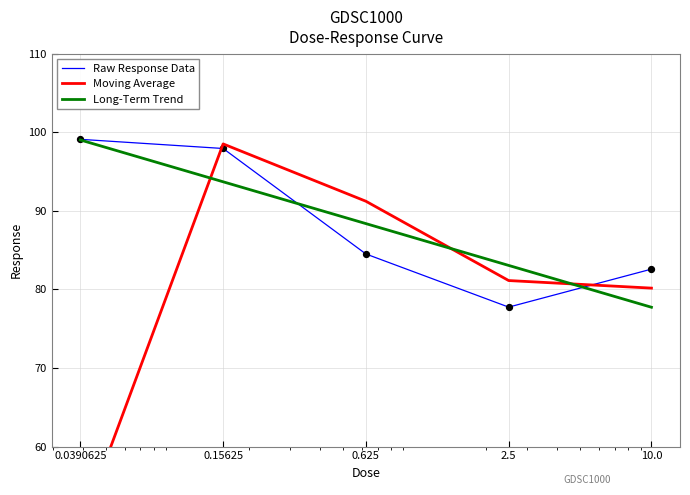

What are all the series names shown in the legend?

Raw Response Data, Moving Average, Long-Term Trend